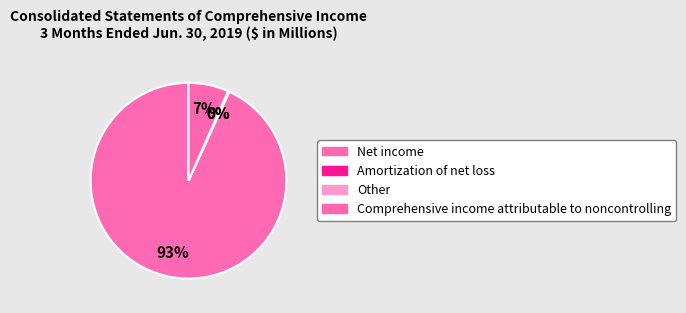

To the nearest percent, what is the difference between the Other and Comprehensive income attributable to noncontrolling slice percentages?

7%